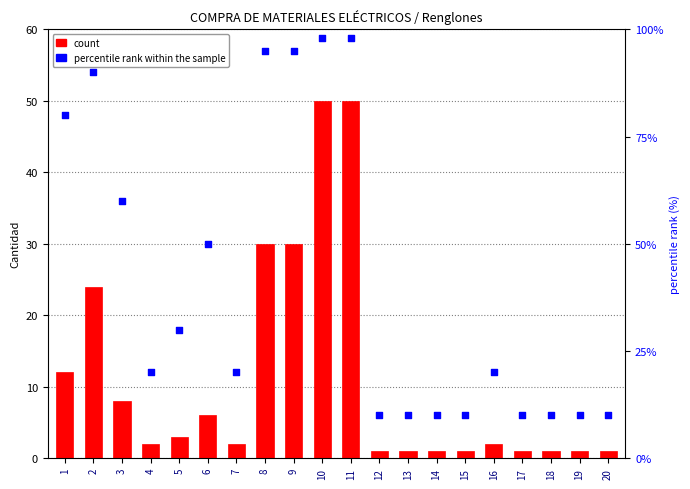

At which category is the sum across all series the highest?

10